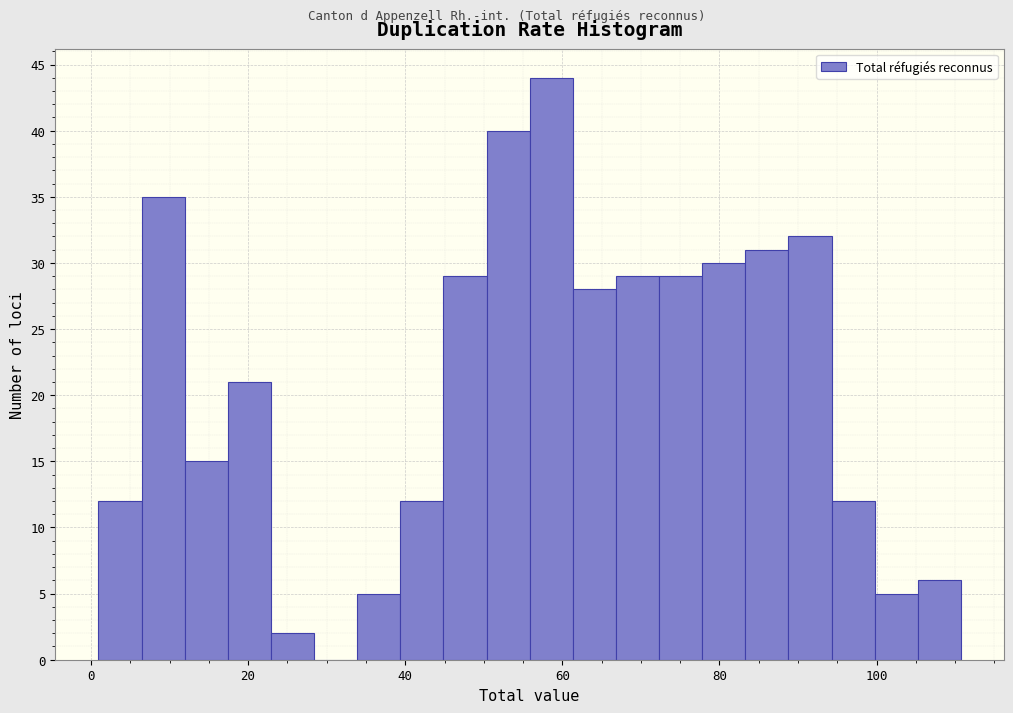

Read against the x-axis, roughly where is the centre of the tallest bar?

58